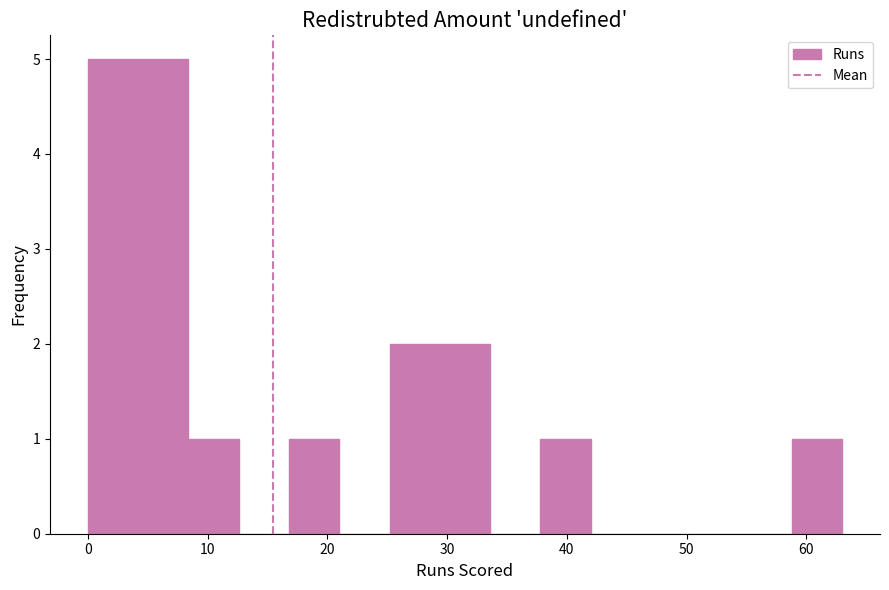

Reading left to right, list every bar in this chart as the range it spans on the x-axis followed by its height. Neither the bar edges nor the heights are printed on the chart, so give them approximately, as read against the axes.

0.0 to 4.2: 5
4.2 to 8.4: 5
8.4 to 12.6: 1
12.6 to 16.8: 0
16.8 to 21.0: 1
21.0 to 25.2: 0
25.2 to 29.4: 2
29.4 to 33.6: 2
33.6 to 37.8: 0
37.8 to 42.0: 1
42.0 to 46.2: 0
46.2 to 50.4: 0
50.4 to 54.6: 0
54.6 to 58.8: 0
58.8 to 63.0: 1